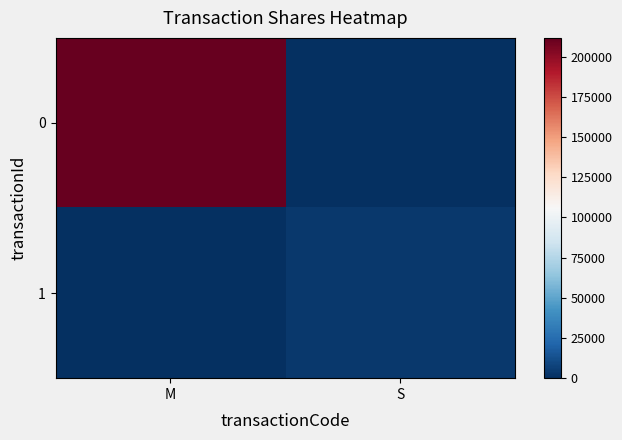

Rank the series by their maximum value, from lowest to highest.

1, 0